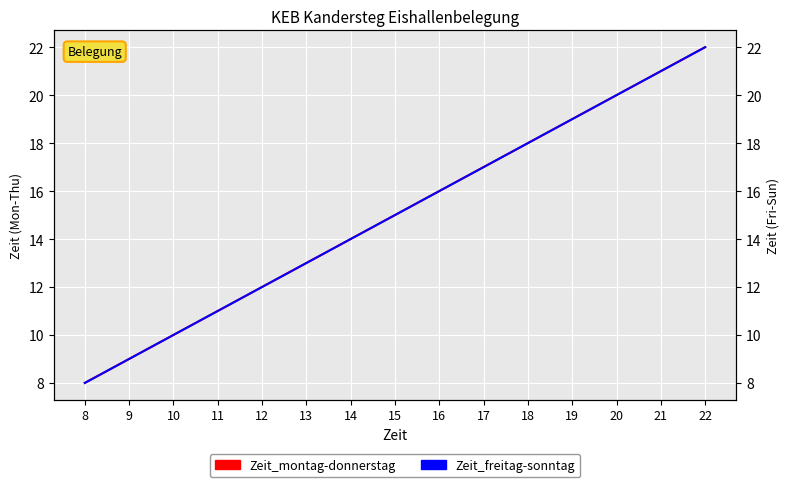

Reading left to right, transcribe all the data shown in this chart.

Zeit_montag-donnerstag: 8=8	9=9	10=10	11=11	12=12	13=13	14=14	15=15	16=16	17=17	18=18	19=19	20=20	21=21	22=22
Zeit_freitag-sonntag: 8=8	9=9	10=10	11=11	12=12	13=13	14=14	15=15	16=16	17=17	18=18	19=19	20=20	21=21	22=22